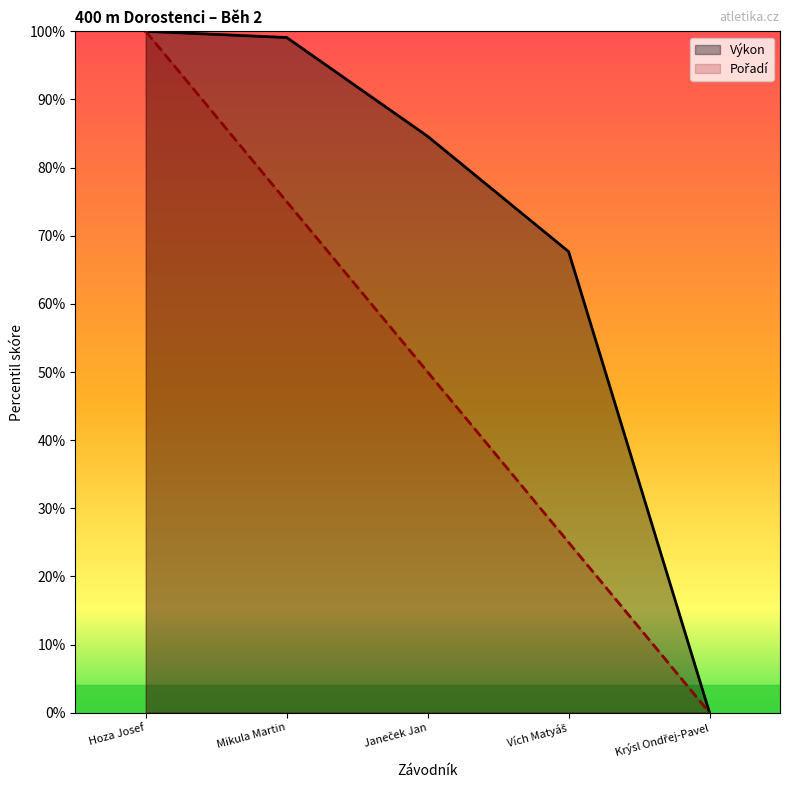

What is the difference between the highest and lowest values at Mikula Martin?

24.1